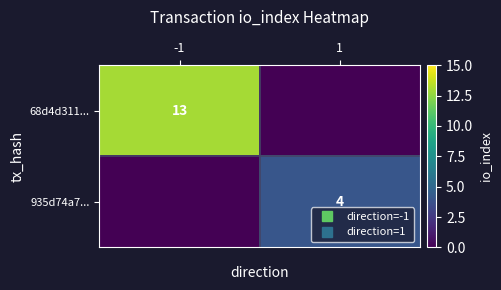

What is the sum of the 935d74a7... values at -1 and 1?

4